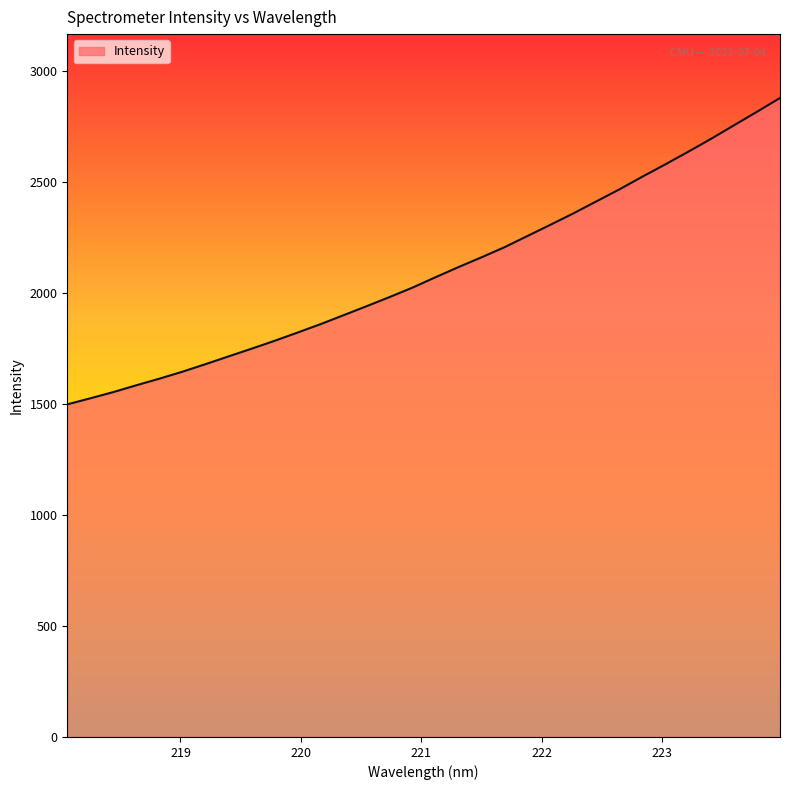

What is the minimum value shown in the chart?

1497.5